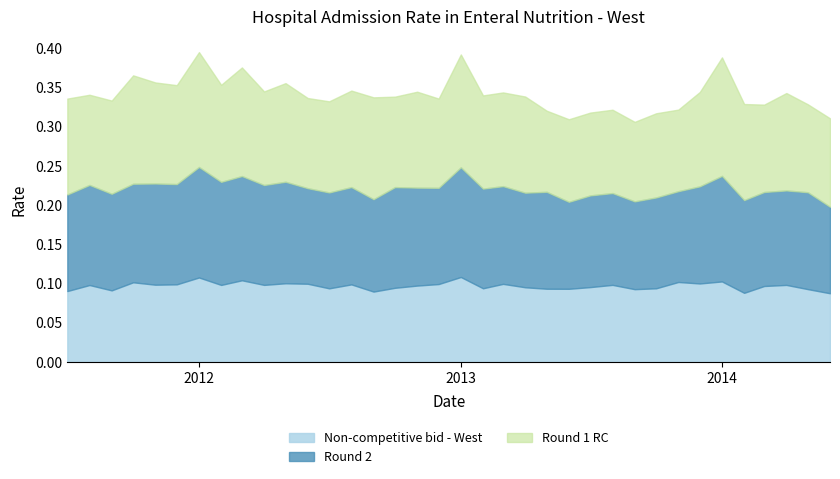

Between 2013-08-01 and 2014-04-01, which series saw the biggest shift?

Round 1 RC